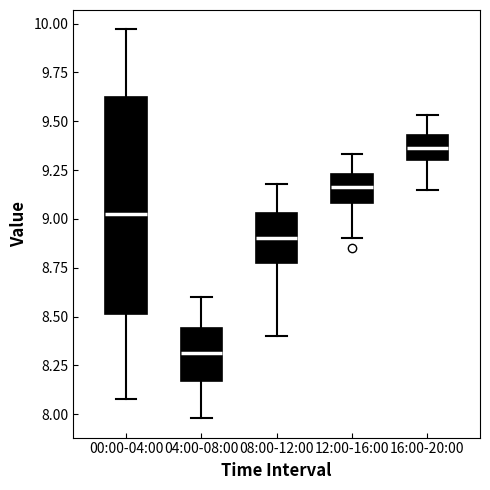

Reading left to right, read every box against the y-axis: the position of its median line, the range the box covers, and the ends of its whiskers. The values are not printed on the chart, so give them approximately, as read against the axis.

00:00-04:00: median 9.05, box 8.50 to 9.65, whiskers 8.10 to 9.95
04:00-08:00: median 8.30, box 8.15 to 8.45, whiskers 8.00 to 8.60
08:00-12:00: median 8.90, box 8.75 to 9.05, whiskers 8.40 to 9.20
12:00-16:00: median 9.15, box 9.10 to 9.25, whiskers 8.90 to 9.35
16:00-20:00: median 9.35, box 9.30 to 9.45, whiskers 9.15 to 9.55